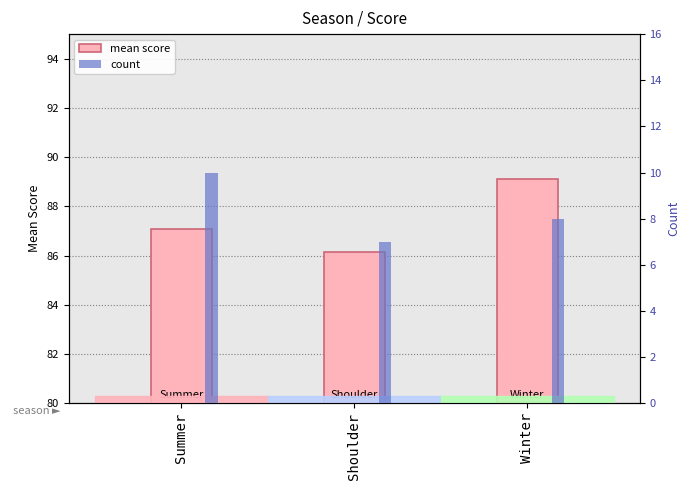

Does the chart contain any negative values?

No